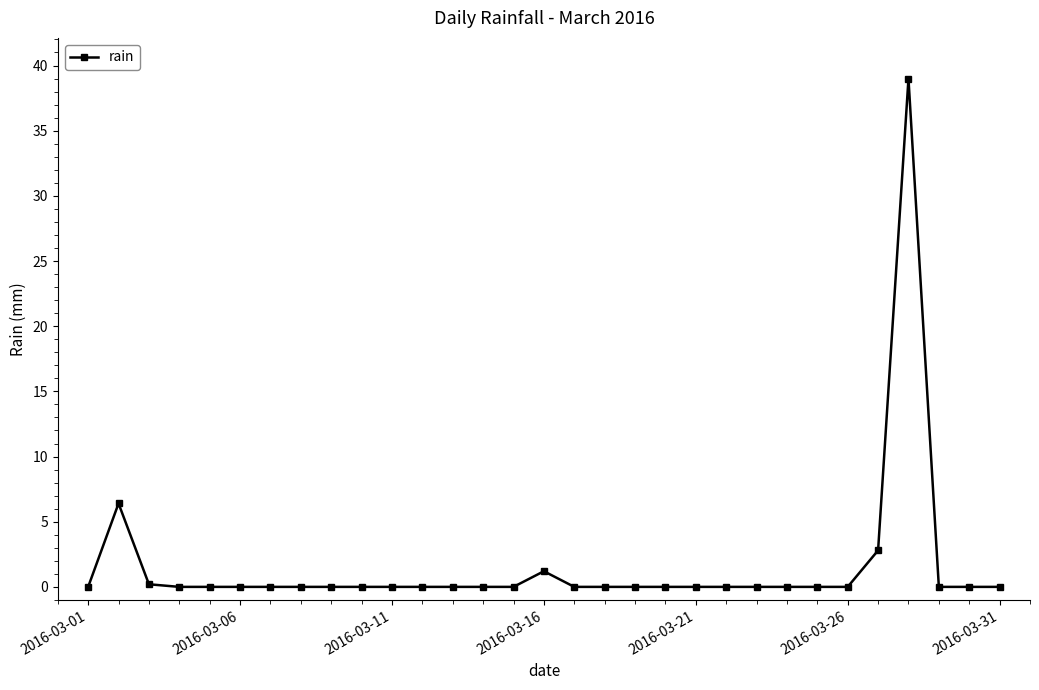

Count the number of data series in this chart.

1